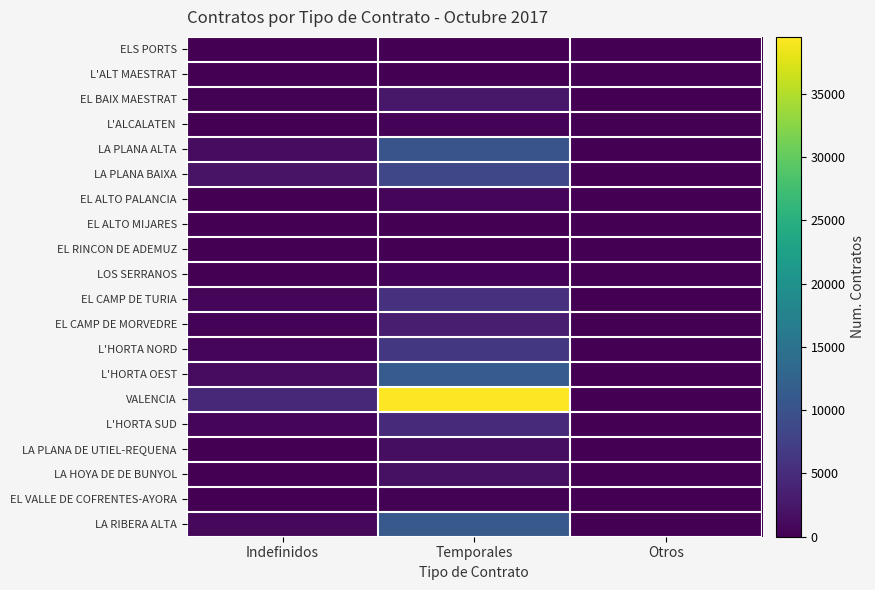

Reading left to right, transcribe all the data shown in this chart.

ELS PORTS: Indefinidos=16	Temporales=114	Otros=0
L'ALT MAESTRAT: Indefinidos=16	Temporales=106	Otros=0
EL BAIX MAESTRAT: Indefinidos=308	Temporales=2570	Otros=0
L'ALCALATEN: Indefinidos=83	Temporales=357	Otros=0
LA PLANA ALTA: Indefinidos=1320	Temporales=10236	Otros=0
LA PLANA BAIXA: Indefinidos=2036	Temporales=8377	Otros=0
EL ALTO PALANCIA: Indefinidos=71	Temporales=517	Otros=0
EL ALTO MIJARES: Indefinidos=11	Temporales=53	Otros=0
EL RINCON DE ADEMUZ: Indefinidos=9	Temporales=60	Otros=0
LOS SERRANOS: Indefinidos=61	Temporales=407	Otros=0
EL CAMP DE TURIA: Indefinidos=539	Temporales=5651	Otros=2
EL CAMP DE MORVEDRE: Indefinidos=349	Temporales=3360	Otros=0
L'HORTA NORD: Indefinidos=662	Temporales=6349	Otros=0
L'HORTA OEST: Indefinidos=1246	Temporales=11510	Otros=1
VALENCIA: Indefinidos=4322	Temporales=39484	Otros=0
L'HORTA SUD: Indefinidos=714	Temporales=4930	Otros=0
LA PLANA DE UTIEL-REQUENA: Indefinidos=82	Temporales=1518	Otros=0
LA HOYA DE DE BUNYOL: Indefinidos=145	Temporales=1708	Otros=0
EL VALLE DE COFRENTES-AYORA: Indefinidos=16	Temporales=301	Otros=0
LA RIBERA ALTA: Indefinidos=904	Temporales=11060	Otros=0